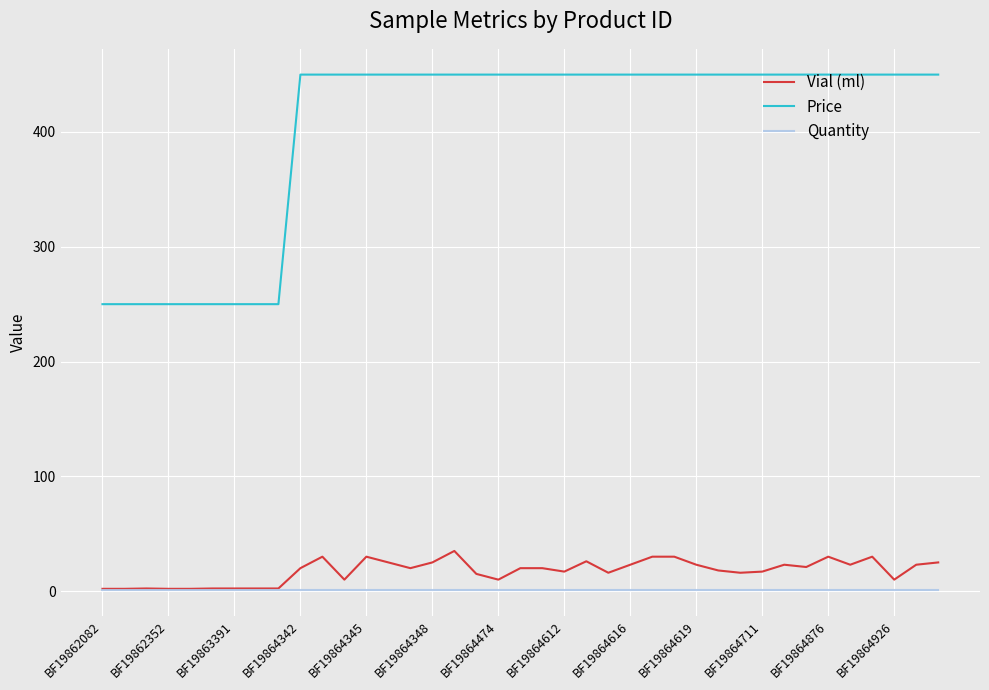

Which series has the largest range (max minus min)?

Price